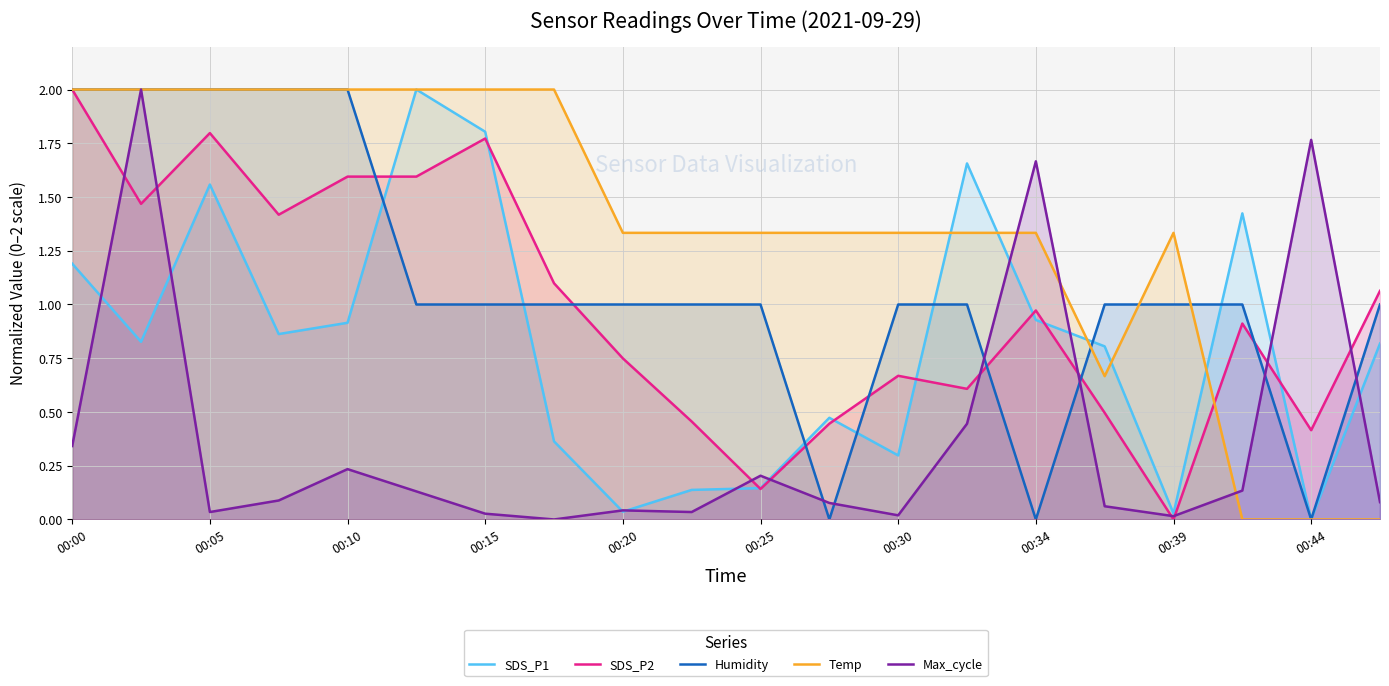

Reading left to right, extract all data points from this chart.

SDS_P1: 1.2	0.8	1.6	0.9	0.9	2.0	1.8	0.4	0.0	0.1	0.1	0.5	0.3	1.7	0.9	0.8	0.0	1.4	0.0	0.8
SDS_P2: 2.0	1.5	1.8	1.4	1.6	1.6	1.8	1.1	0.7	0.5	0.1	0.4	0.7	0.6	1.0	0.5	0.0	0.9	0.4	1.1
Humidity: 2.0	2.0	2.0	2.0	2.0	1.0	1.0	1.0	1.0	1.0	1.0	0.0	1.0	1.0	0.0	1.0	1.0	1.0	0.0	1.0
Temp: 2.0	2.0	2.0	2.0	2.0	2.0	2.0	2.0	1.3	1.3	1.3	1.3	1.3	1.3	1.3	0.7	1.3	0.0	0.0	0.0
Max_cycle: 0.3	2.0	0.0	0.1	0.2	0.1	0.0	0.0	0.0	0.0	0.2	0.1	0.0	0.4	1.7	0.1	0.0	0.1	1.8	0.1